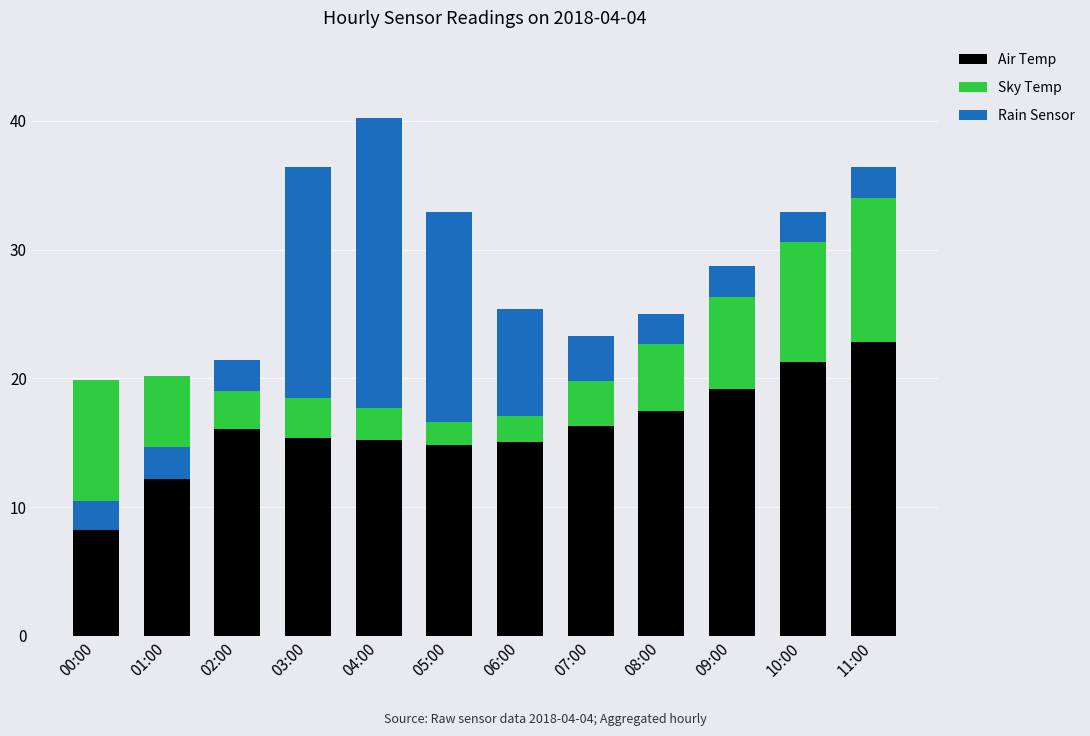

Which category has the lowest value across all series?

00:00